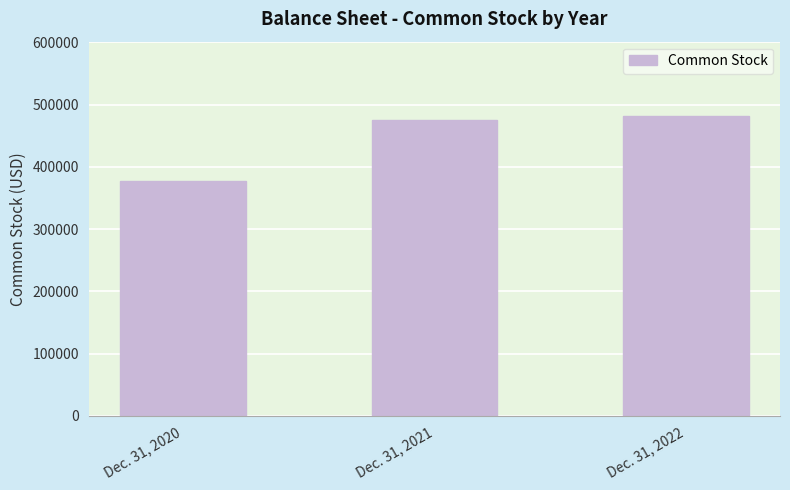

How many data points does each series have?

3